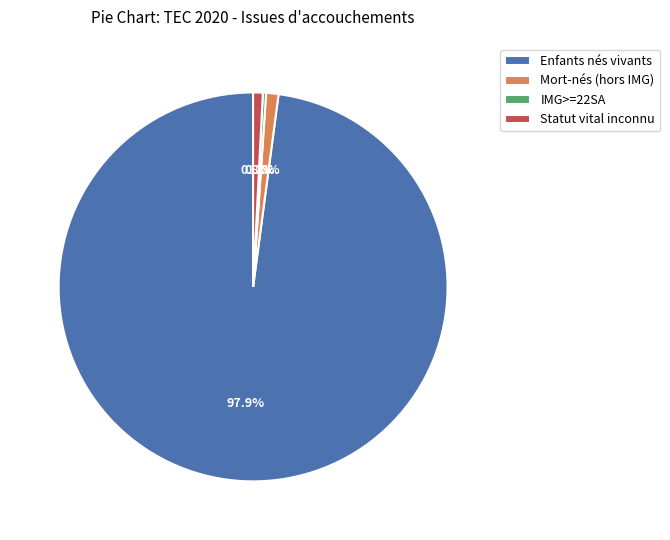

Which slice represents more than half of the pie?

Enfants nés vivants